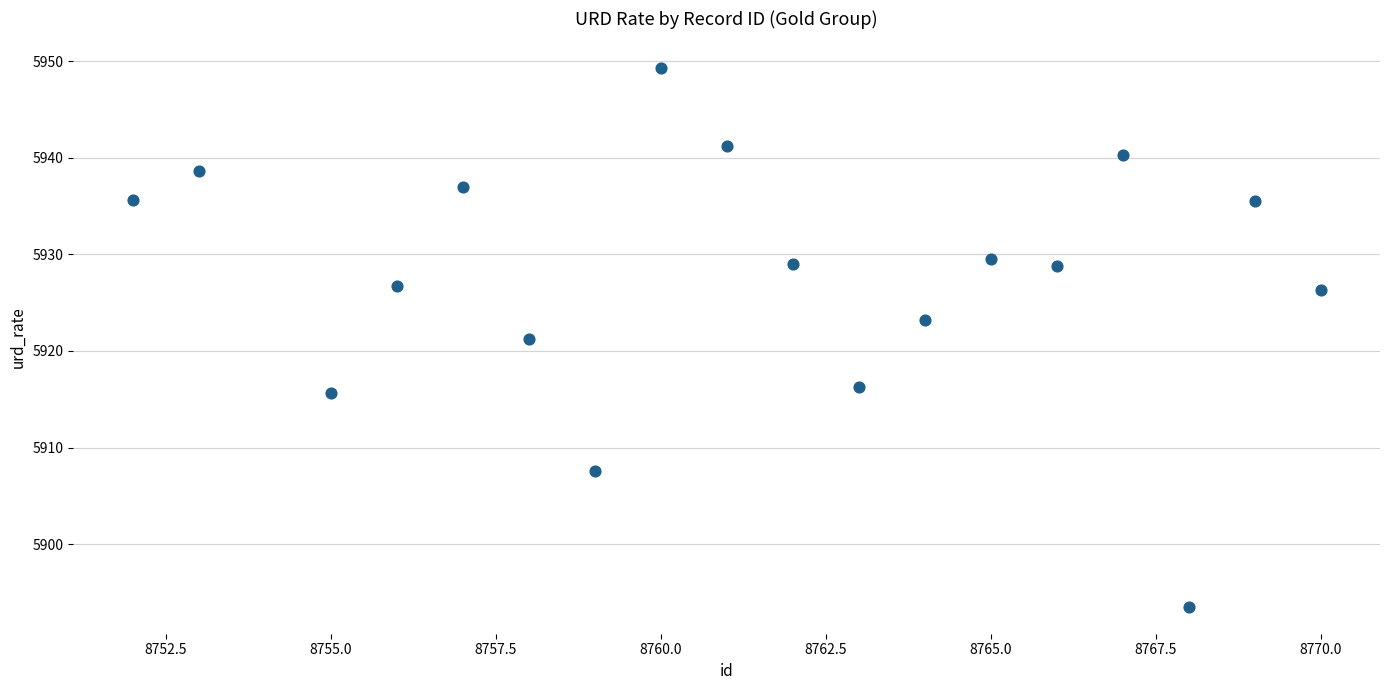

What is the range of Y values (max minus min)?

55.8